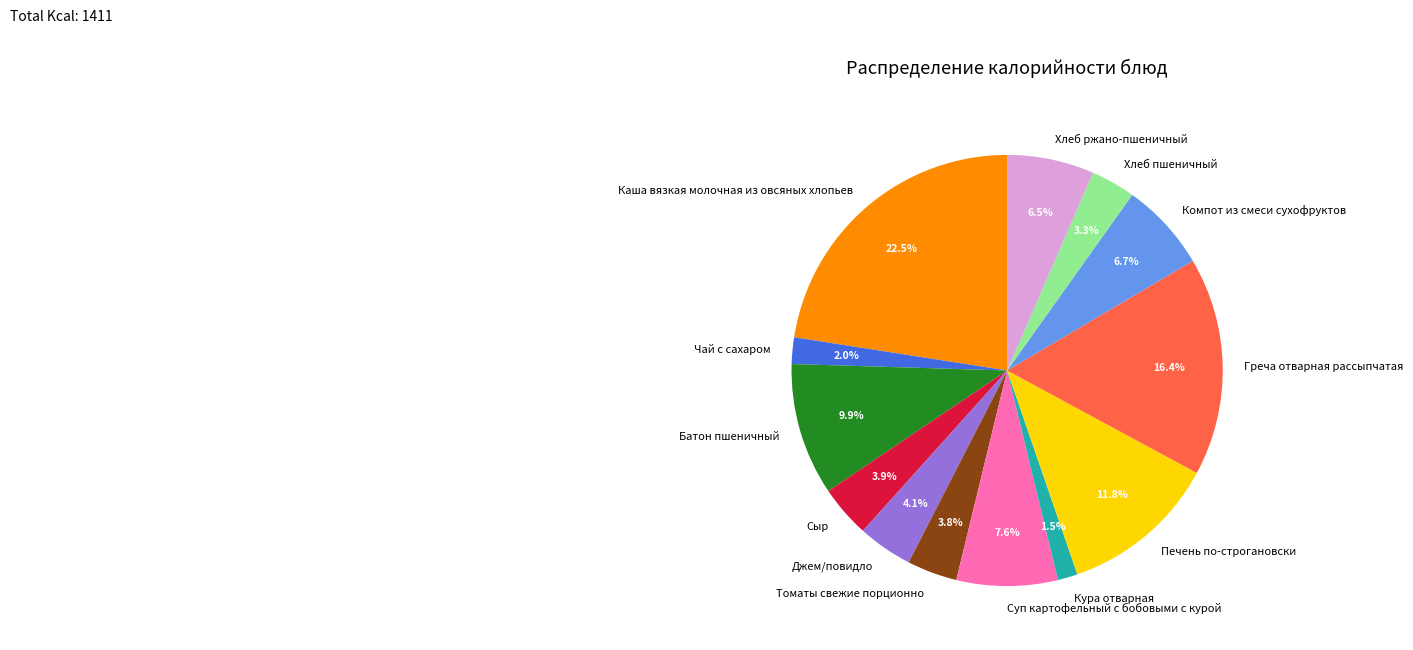

What percentage is NOT represented by Печень по-строгановски?

88.2%